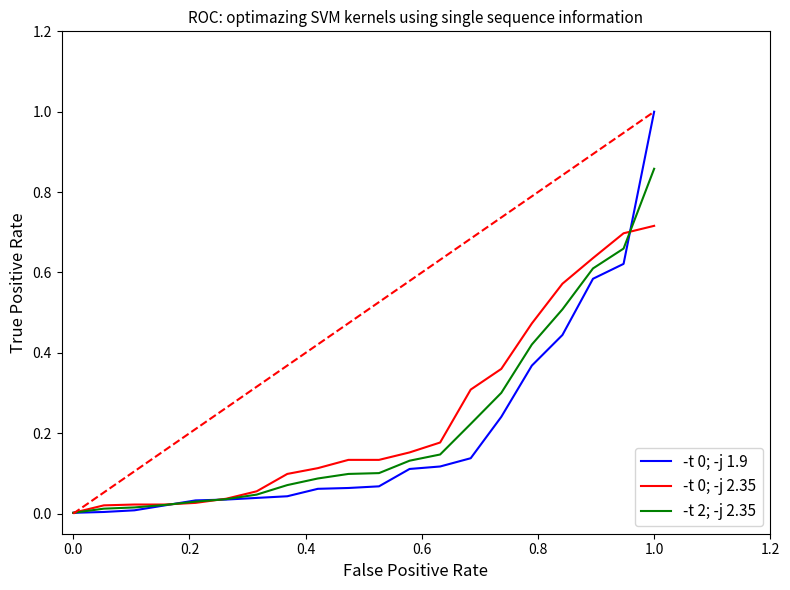

How many lines are shown in the chart?

3